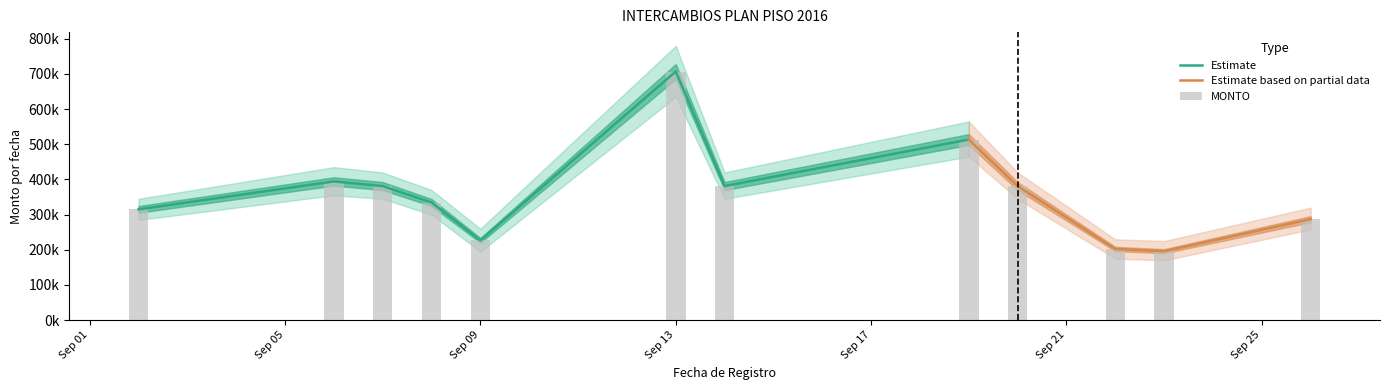

Which series has the widest spread of values?

MONTO